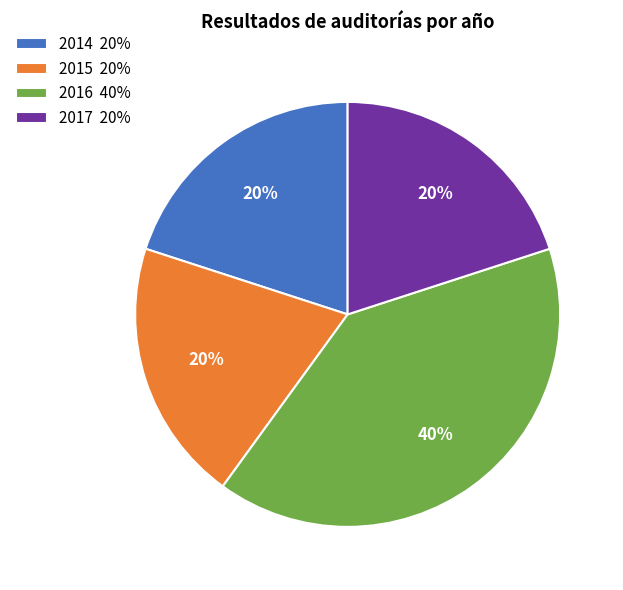

Approximately how many times larger is the value at 2017 20% compared to 2015 20%?

1.0